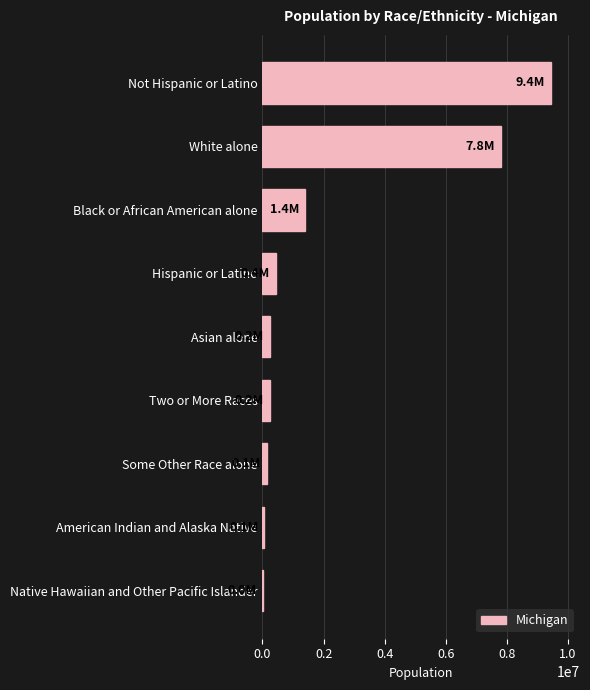

Which category has the highest value across all series?

Not Hispanic or Latino